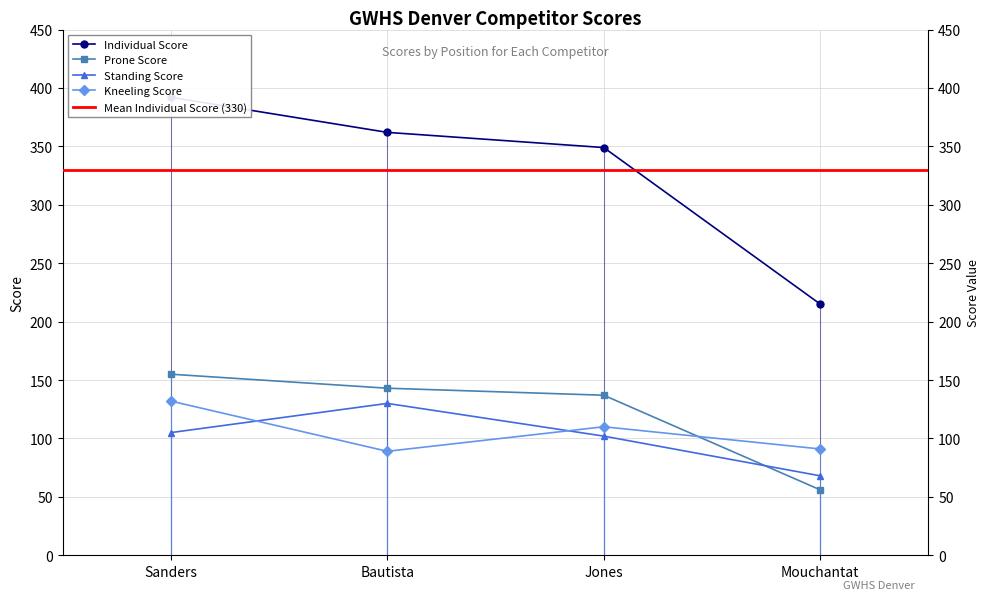

Reading left to right, extract all data points from this chart.

Individual Score: Sanders=392	Bautista=362	Jones=349	Mouchantat=215
Prone Score: Sanders=155	Bautista=143	Jones=137	Mouchantat=56
Standing Score: Sanders=105	Bautista=130	Jones=102	Mouchantat=68
Kneeling Score: Sanders=132	Bautista=89	Jones=110	Mouchantat=91